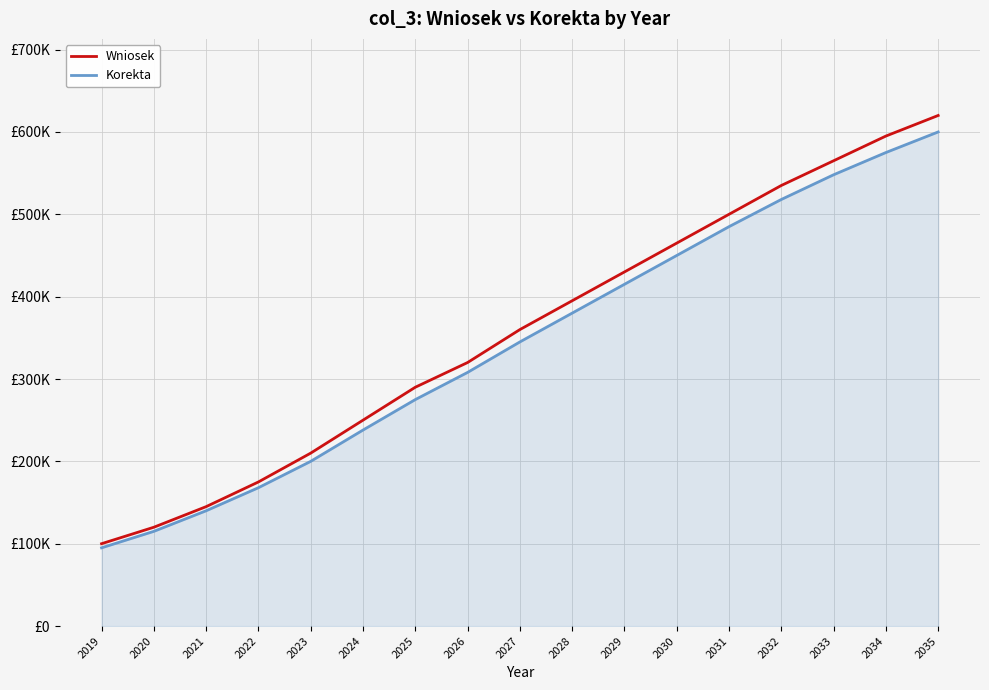

Is this an area chart (filled region under the line)?

Yes